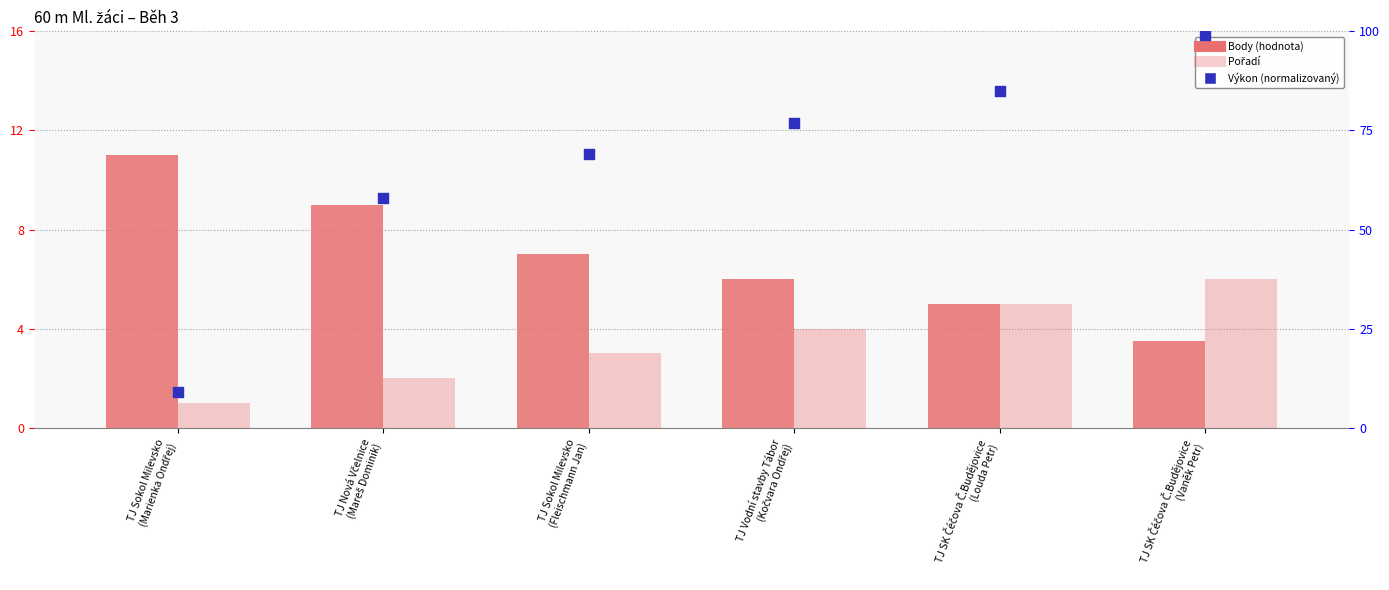

At which category is the sum across all series the highest?

TJ SK Čéčova Č.Budějovice
(Vaněk Petr)